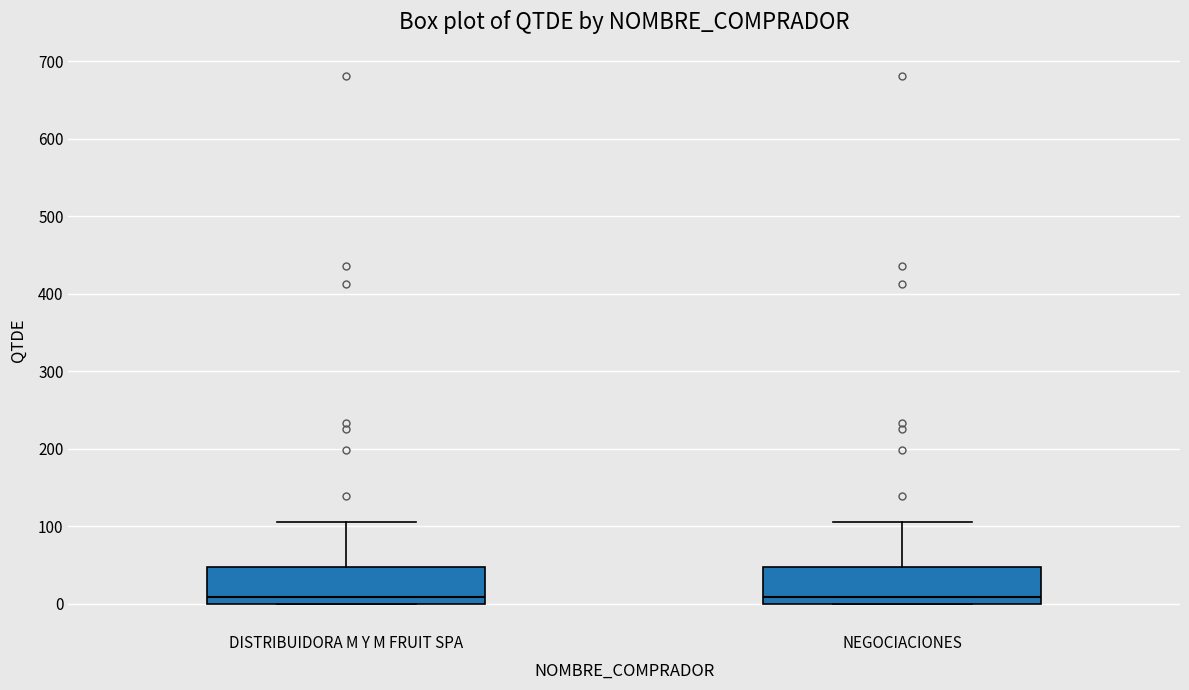

Reading left to right, read every box against the y-axis: the position of its median line, the range the box covers, and the ends of its whiskers. The values are not printed on the chart, so give them approximately, as read against the axis.

DISTRIBUIDORA M Y M FRUIT SPA: median 10, box 0 to 50, whiskers 0 to 110
NEGOCIACIONES: median 10, box 0 to 50, whiskers 0 to 110